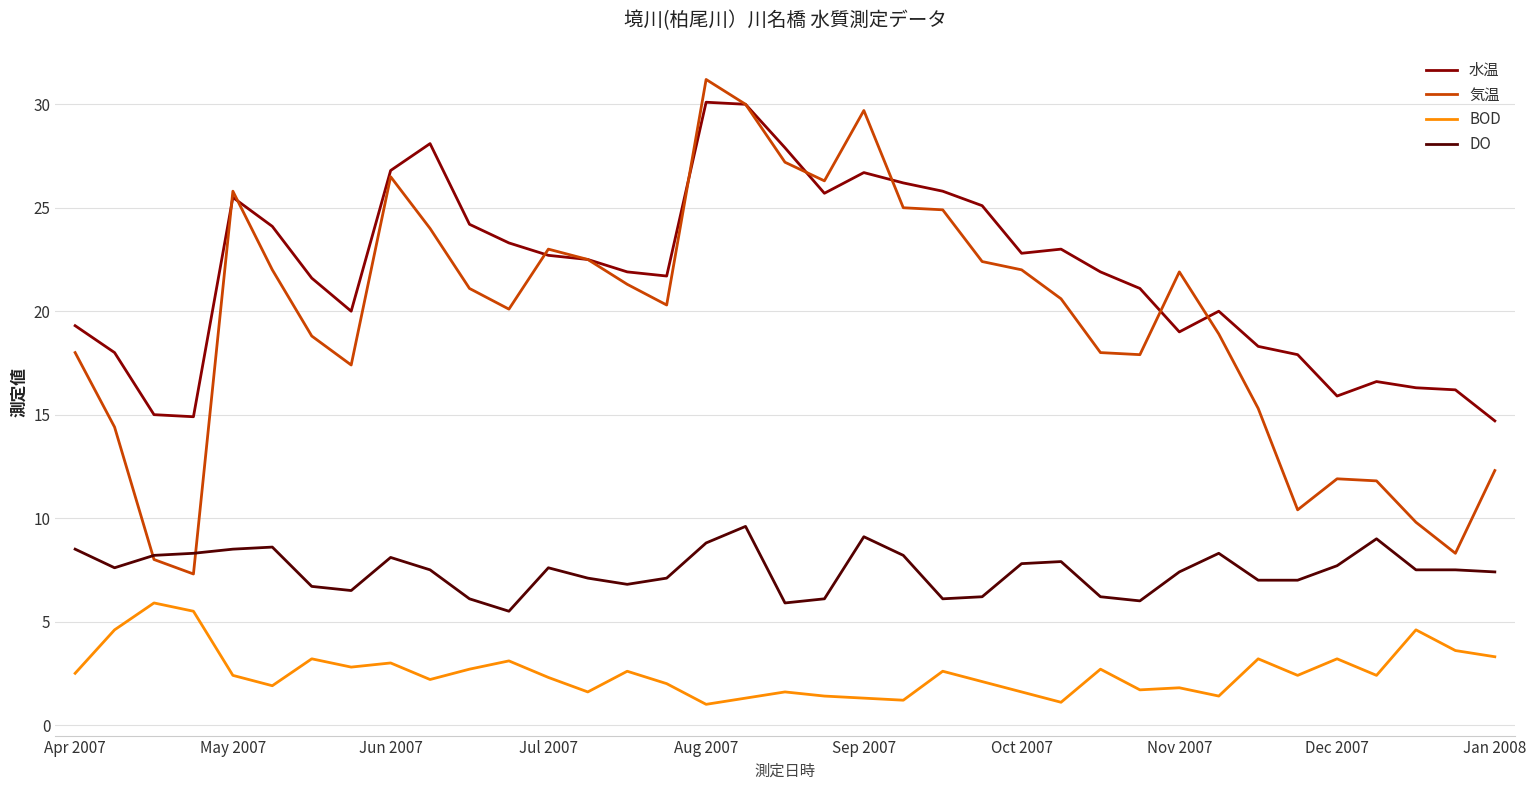

What is the maximum value shown in the chart?

31.2